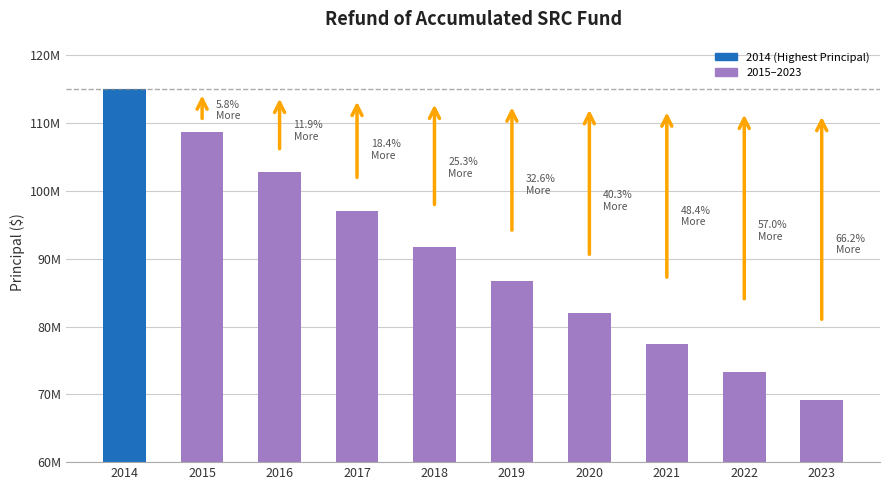

Are the bars horizontal?

No